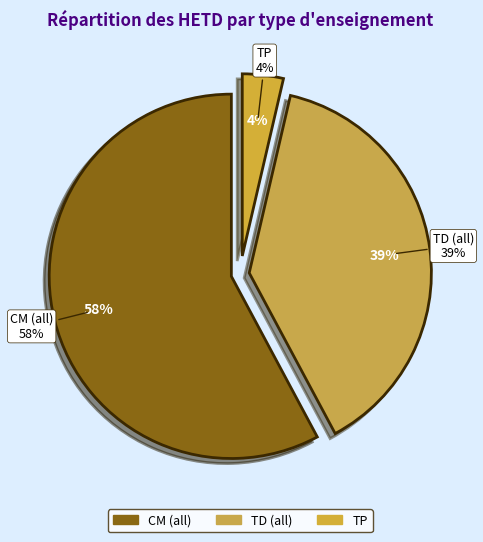

Which category has the smallest portion of the pie?

TP